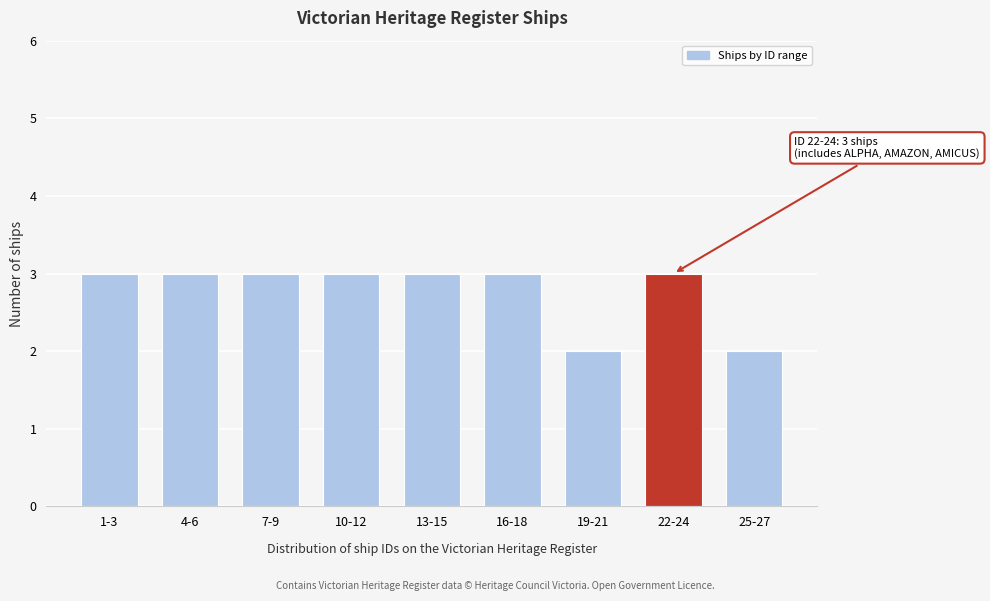

Reading left to right, what are all the values shown in this chart?

1-3=3	4-6=3	7-9=3	10-12=3	13-15=3	16-18=3	19-21=2	22-24=3	25-27=2